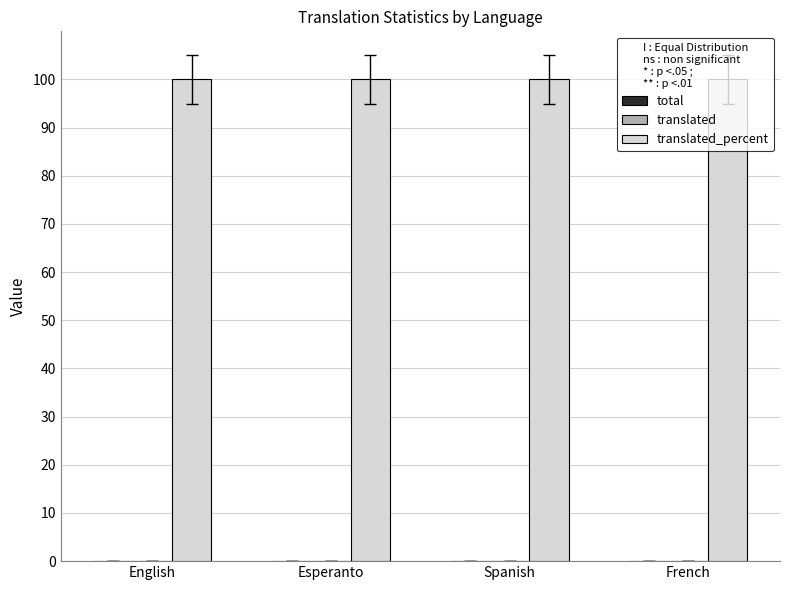

Which has a higher value, French or English?

French